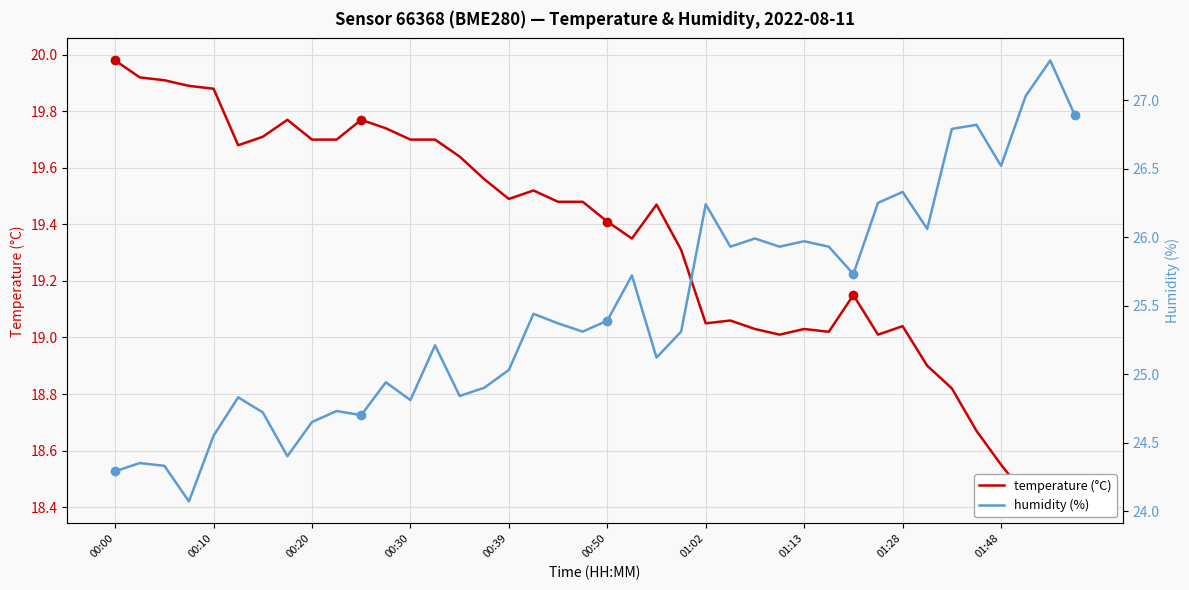

Which series has the largest total across all categories?

humidity (%)